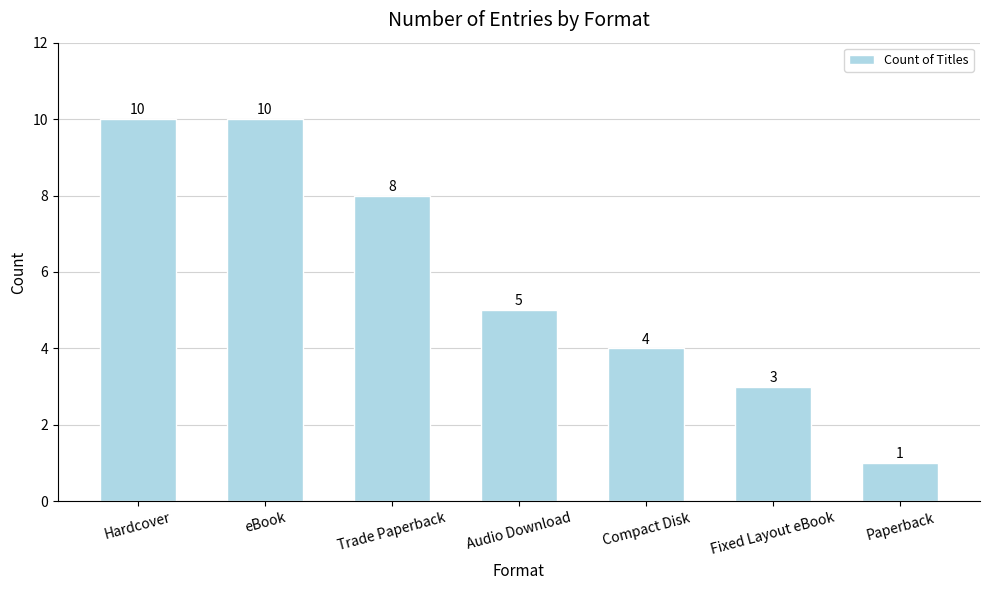

What is the label of the 3rd bar from the left?

Trade Paperback